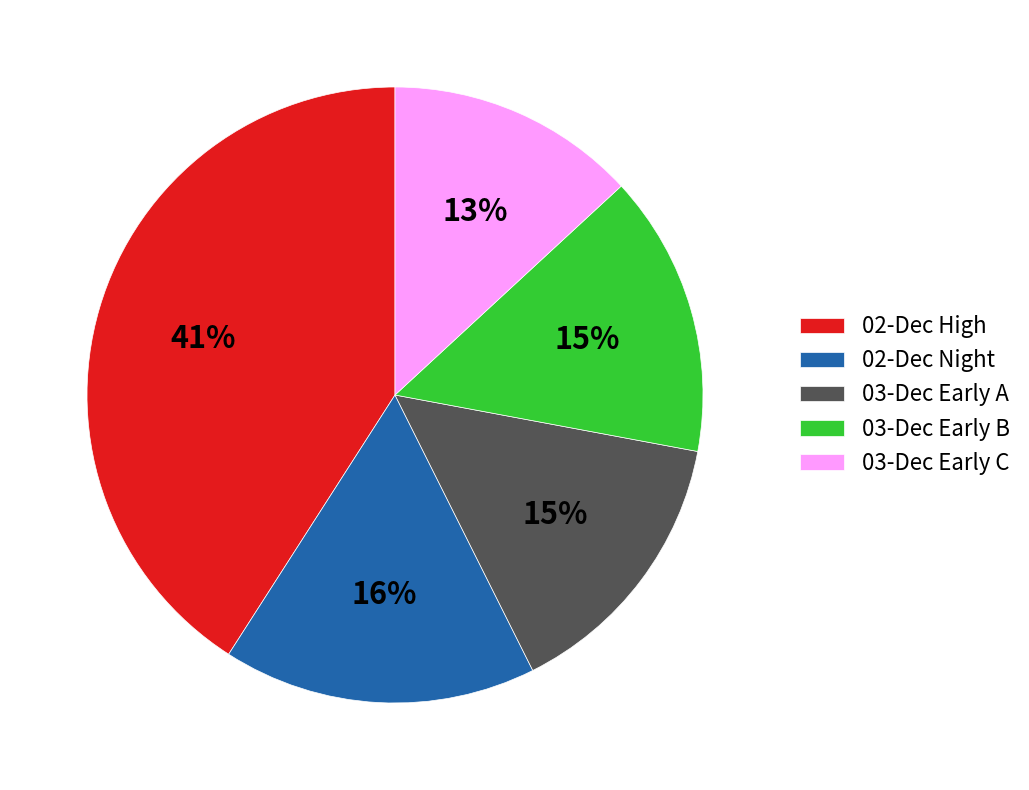

What percentage is the 03-Dec Early B slice, to the nearest percent?

15%